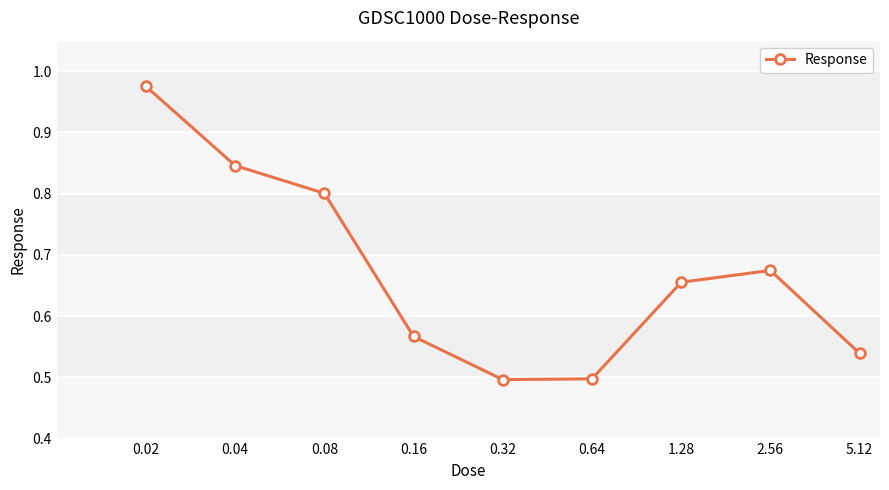

What is the sum of all values?

6.1